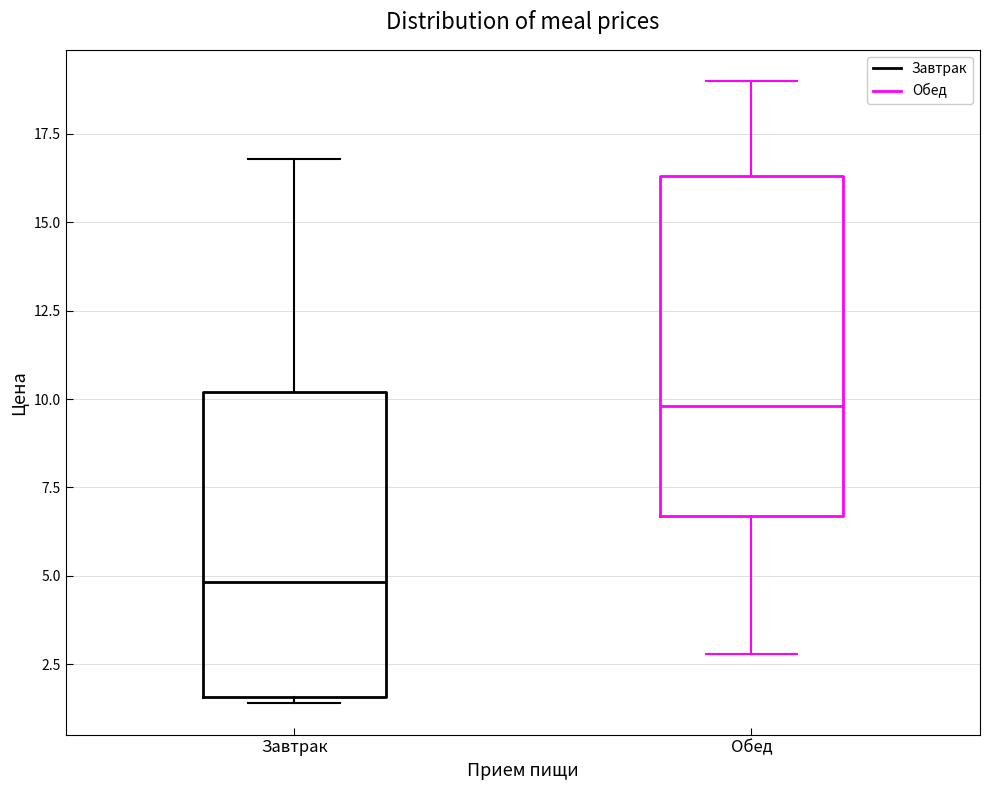

Where is the upper edge of the box for Обед on the y-axis? The values are not printed on the chart, so give them approximately, as read against the axis.

16.5